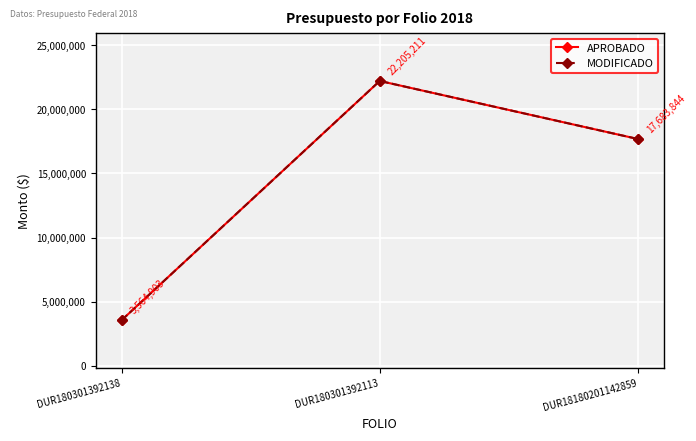

What is the maximum value for APROBADO?

22205211